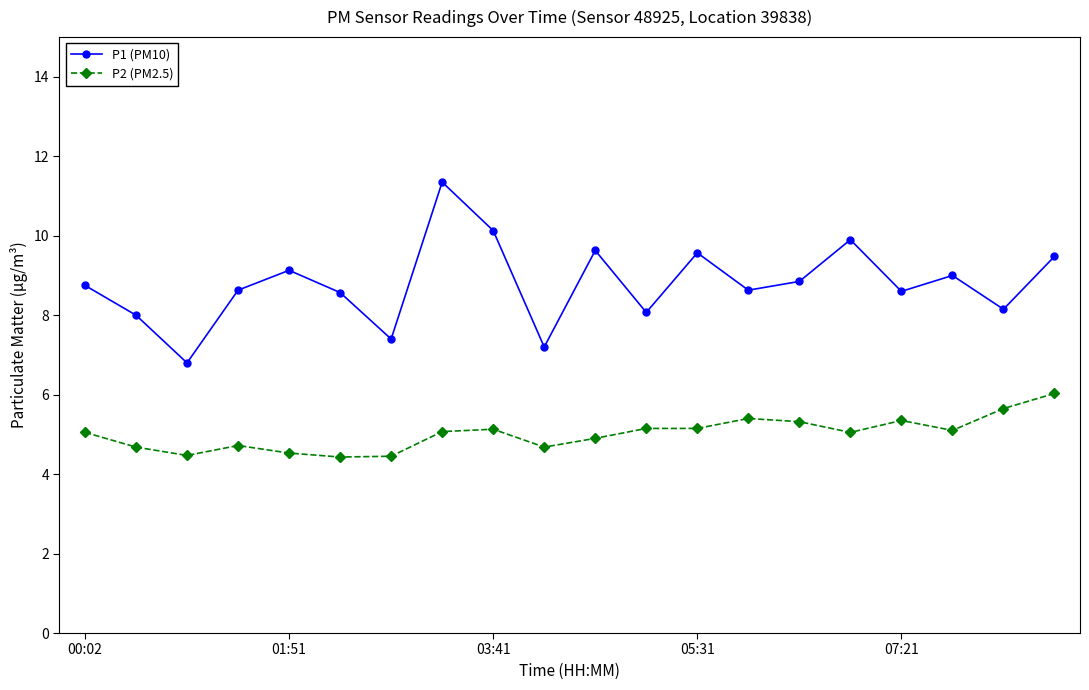

Rank the series by their maximum value, from lowest to highest.

P2 (PM2.5), P1 (PM10)